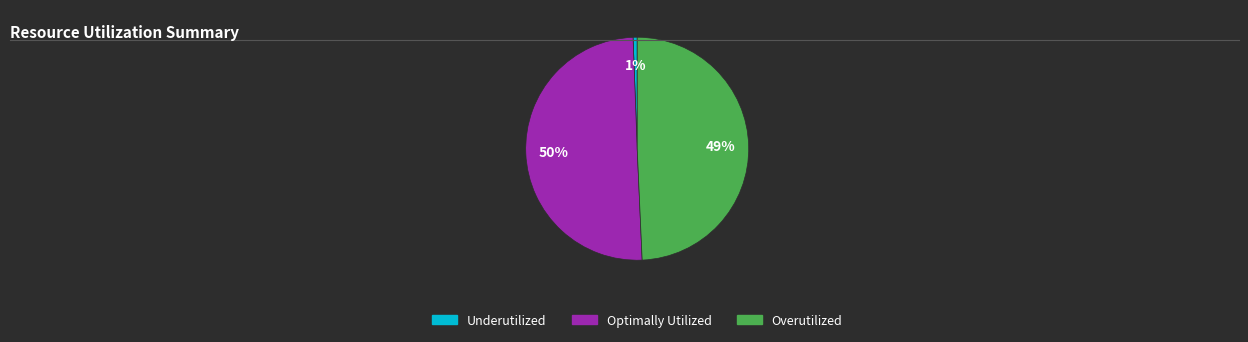

To the nearest percent, what is the average slice percentage?

33%